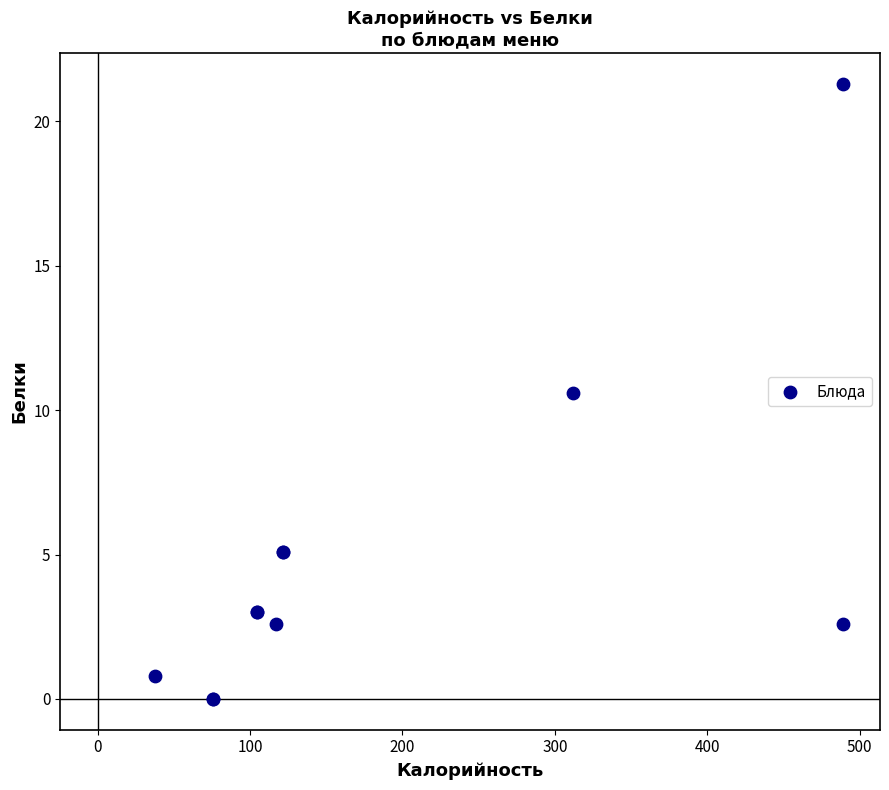

What Y value in the scatter plot is closest to 10?

10.6